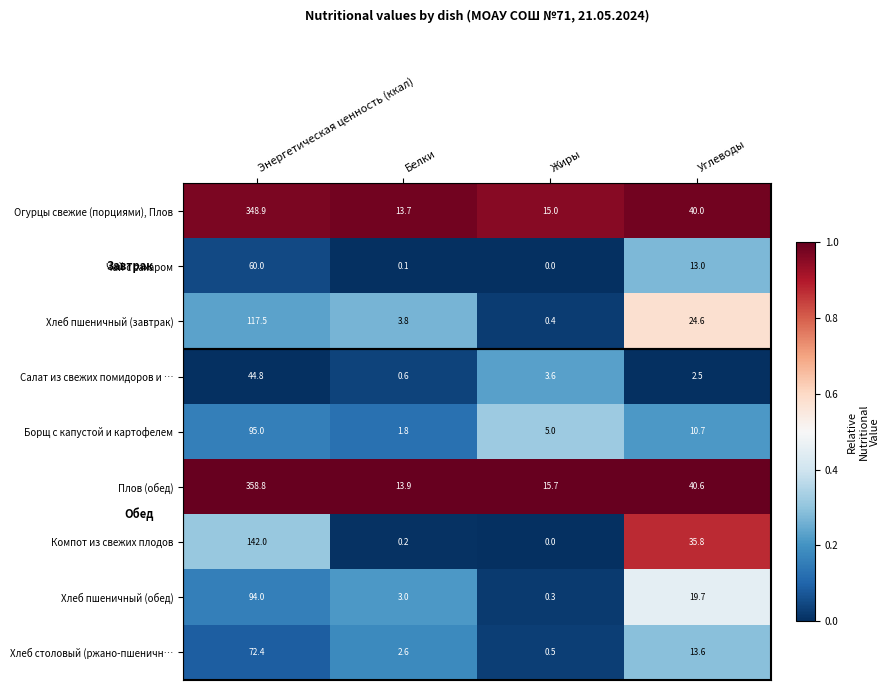

What is the difference between the maximum and minimum values in the Огурцы свежие (порциями), Плов series?

335.2